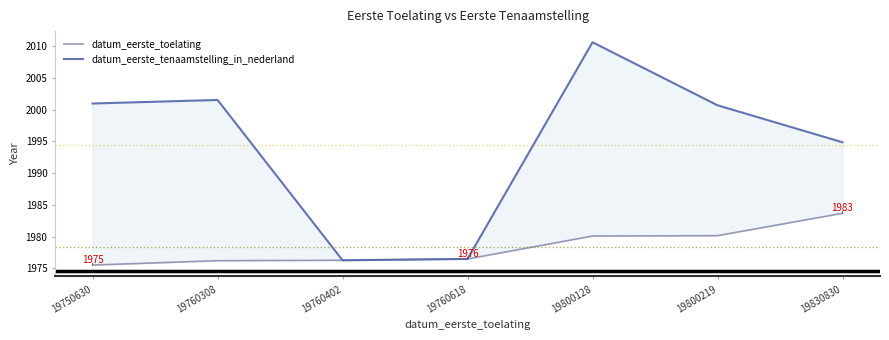

Does the chart display data point markers on the line(s)?

No